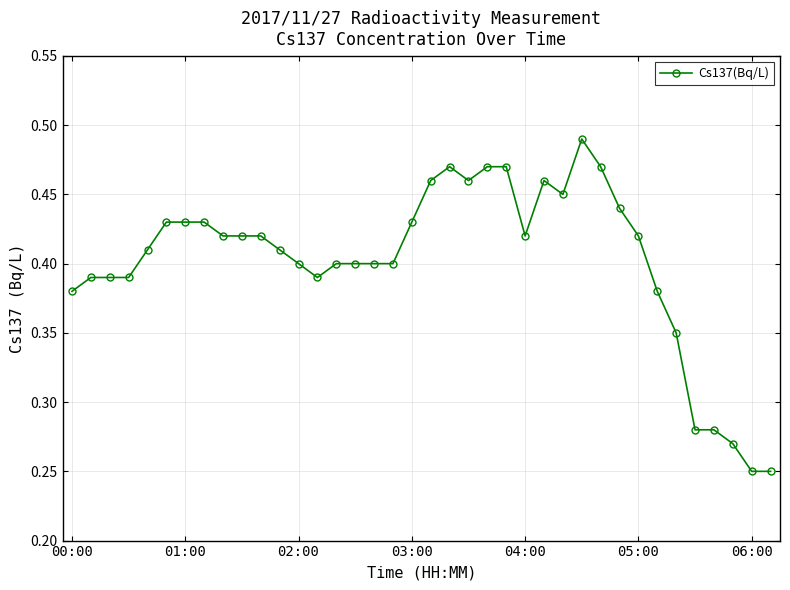

True or false: the data has more than 2 interior local peaks.

True